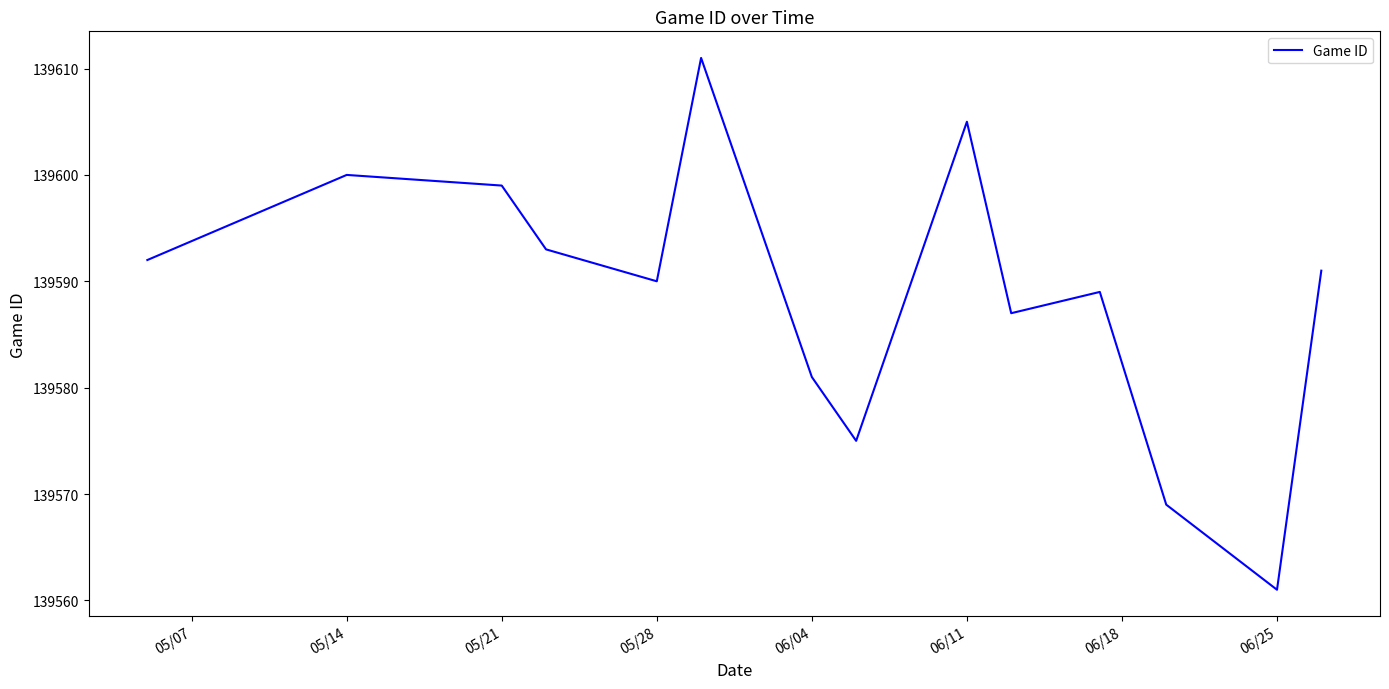

Does the chart display data point markers on the line(s)?

No